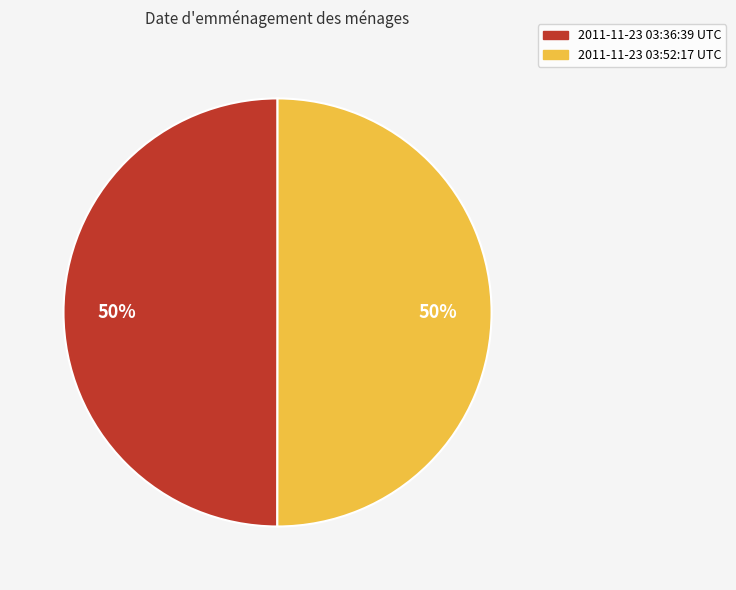

Approximately how many times larger is the value at 2011-11-23 03:36:39 UTC compared to 2011-11-23 03:52:17 UTC?

1.0